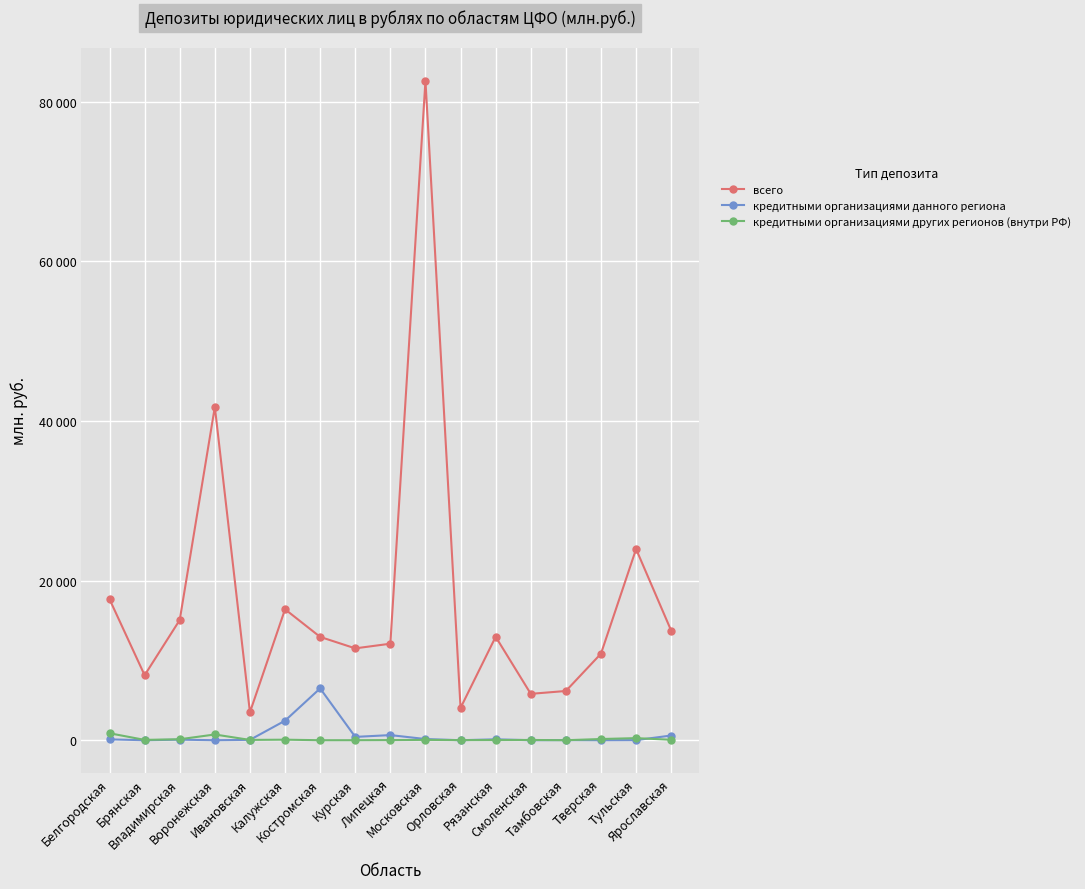

Reading left to right, what are all the values shown in this chart?

всего: Белгородская=17668	Брянская=8142	Владимирская=15063	Воронежская=41756	Ивановская=3501	Калужская=16406	Костромская=12944	Курская=11509	Липецкая=12092	Московская=82631	Орловская=4051	Рязанская=12961	Смоленская=5810	Тамбовская=6169	Тверская=10844	Тульская=23950	Ярославская=13727
кредитными организациями данного региона: Белгородская=103	Брянская=0	Владимирская=67	Воронежская=0	Ивановская=45	Калужская=2447	Костромская=6492	Курская=416	Липецкая=642	Московская=147	Орловская=0	Рязанская=114	Смоленская=0	Тамбовская=15	Тверская=0	Тульская=12	Ярославская=590
кредитными организациями других регионов (внутри РФ): Белгородская=873	Брянская=41	Владимирская=122	Воронежская=719	Ивановская=38	Калужская=66	Костромская=0	Курская=2	Липецкая=16	Московская=42	Орловская=14	Рязанская=21	Смоленская=33	Тамбовская=0	Тверская=151	Тульская=261	Ярославская=56